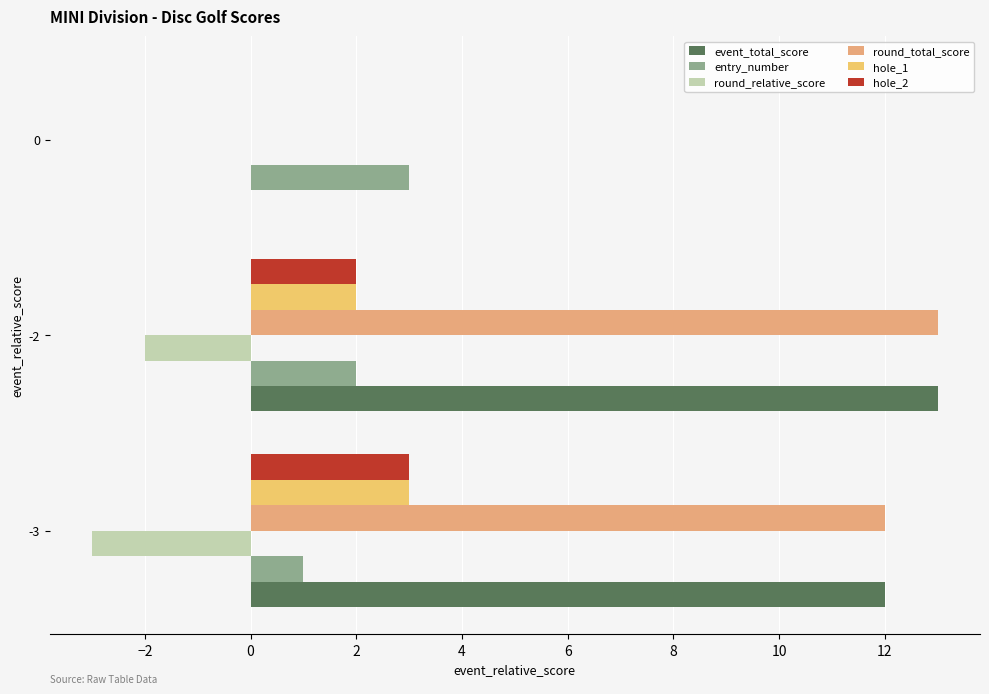

How many categories are shown in the chart?

3